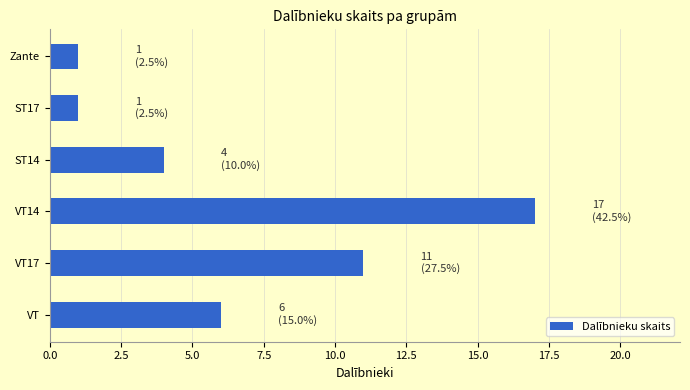

Reading bottom to top, transcribe all the data shown in this chart.

6	11	17	4	1	1